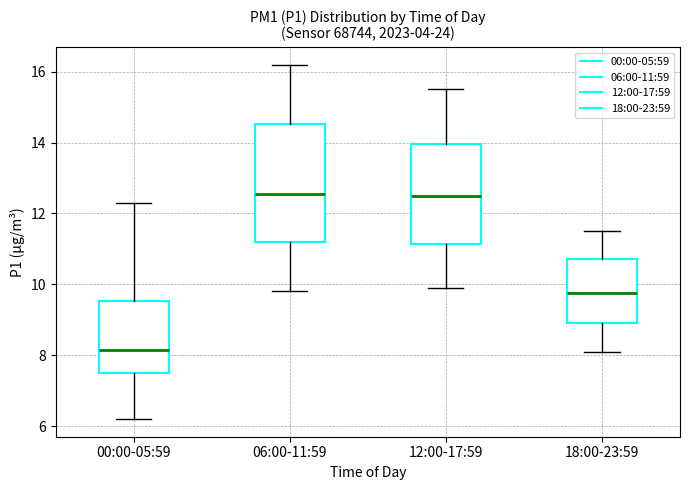

Reading left to right, transcribe this box plot: for each box, give where its median line is, the range the box spans, and where its two whiskers end, as read against the y-axis. The values are not printed on the chart, so give them approximately, as read against the axis.

00:00-05:59: median 8.2, box 7.6 to 9.6, whiskers 6.2 to 12.4
06:00-11:59: median 12.6, box 11.2 to 14.6, whiskers 9.8 to 16.2
12:00-17:59: median 12.6, box 11.2 to 14.0, whiskers 10.0 to 15.6
18:00-23:59: median 9.8, box 9.0 to 10.8, whiskers 8.2 to 11.6